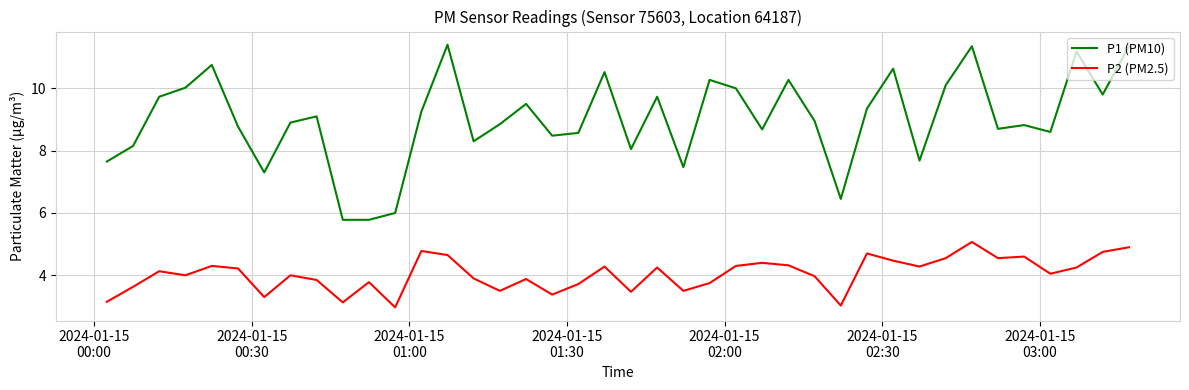

Which series has the largest total across all categories?

P1 (PM10)